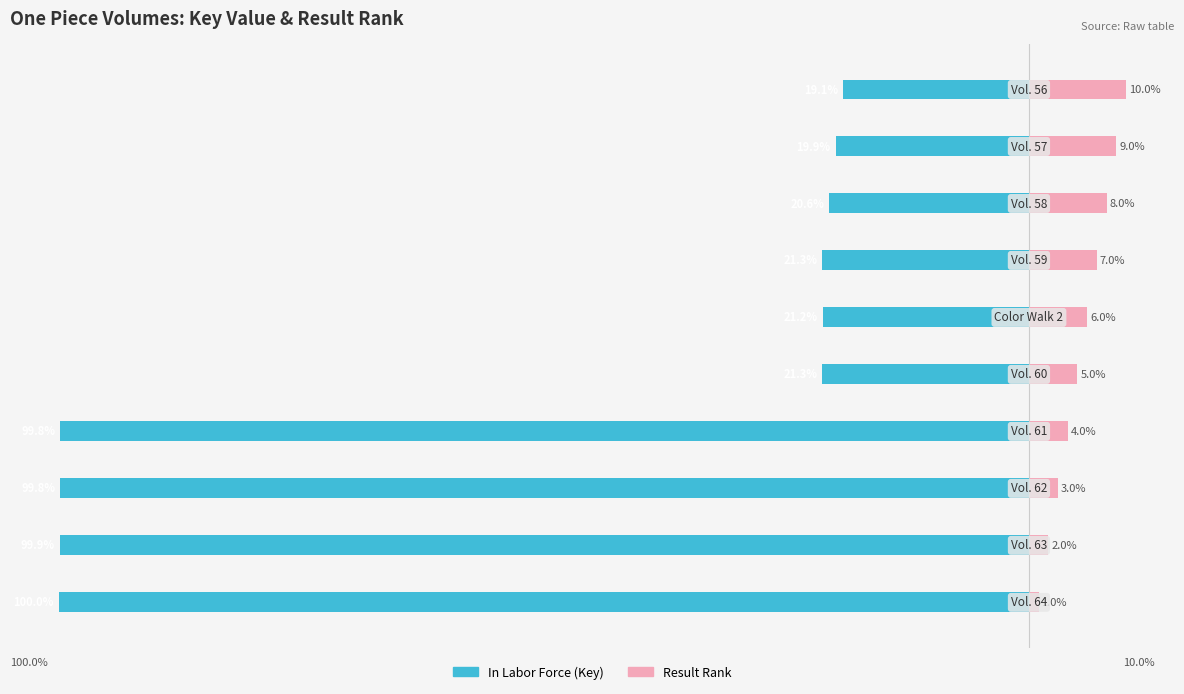

Reading left to right, transcribe all the data shown in this chart.

In Labor Force: -100.0	-99.9	-99.8	-99.8	-21.3	-21.2	-21.3	-20.6	-19.9	-19.1
Unemployed: 1.0	2.0	3.0	4.0	5.0	6.0	7.0	8.0	9.0	10.0